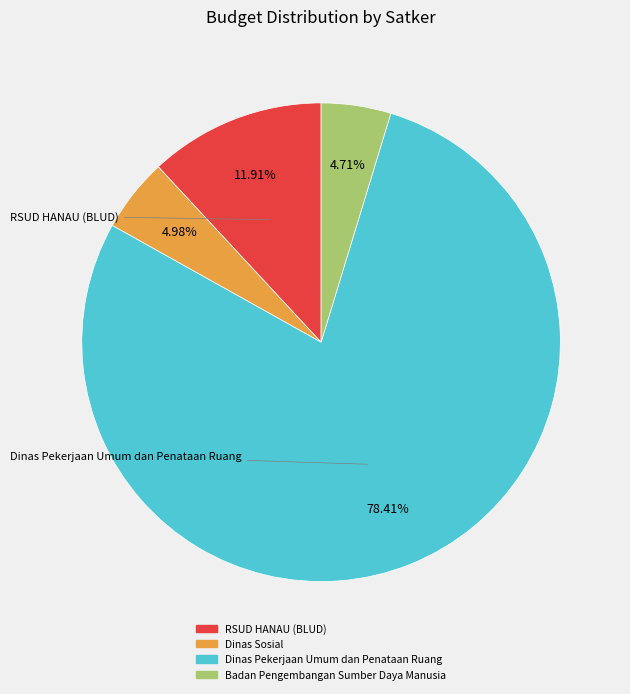

Does any single category account for the majority?

Yes